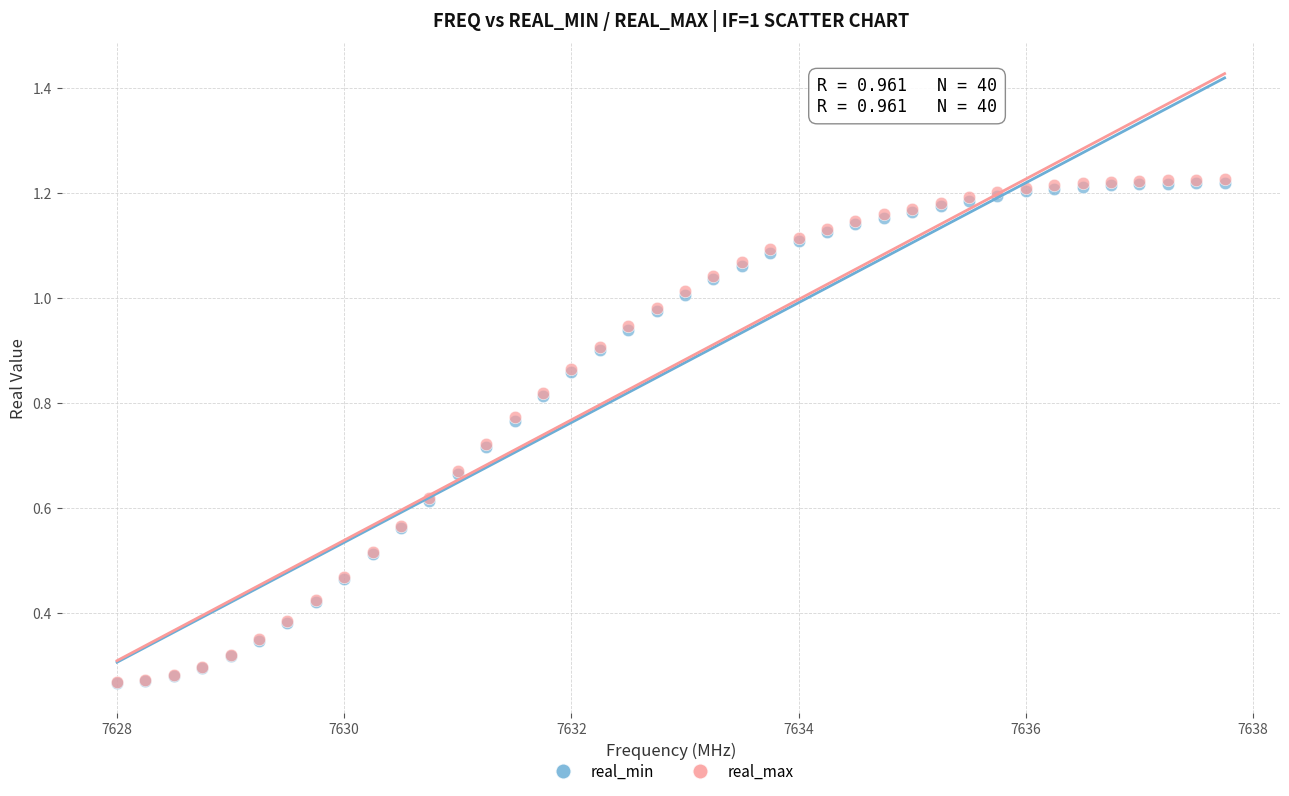

What are all the series names shown in the legend?

real_min, real_max